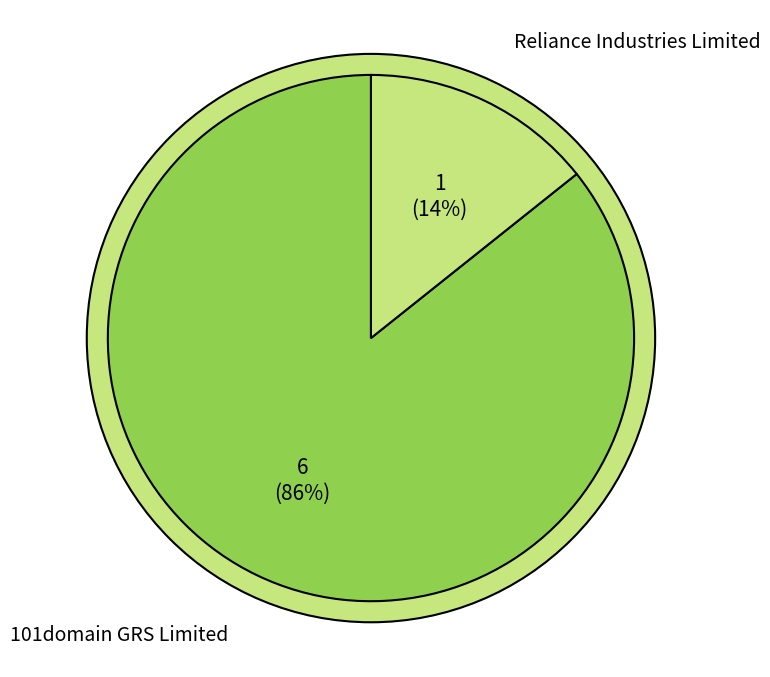

Approximately how many times larger is the value at 101domain GRS Limited compared to Reliance Industries Limited?

6.0